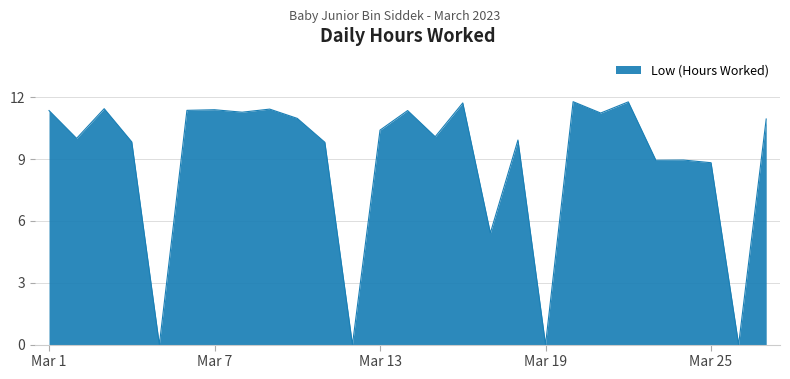

What is the difference between the maximum and minimum values?

11.8